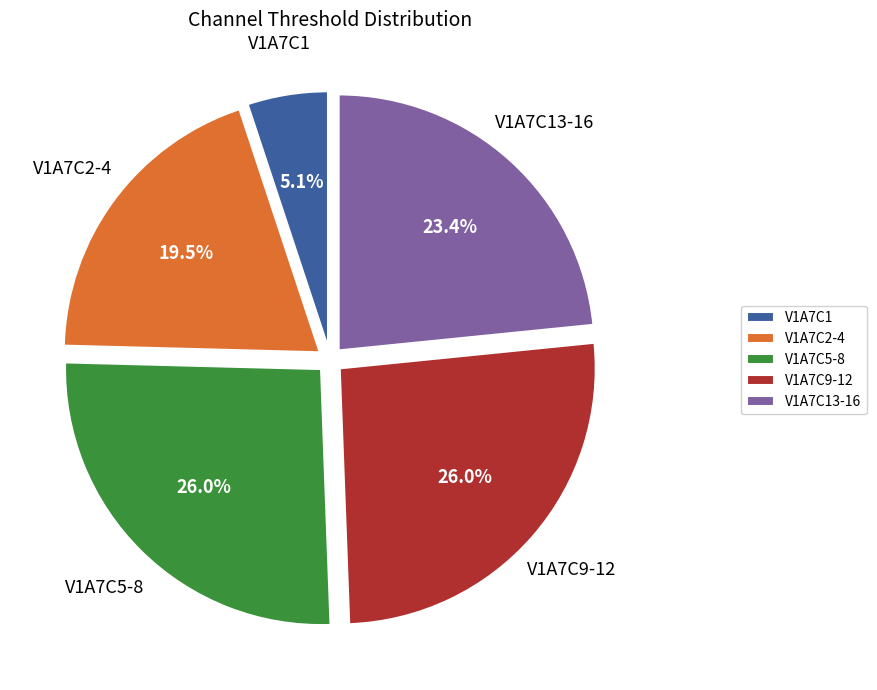

Combined, do V1A7C5-8 and V1A7C1 account for over 50%?

No